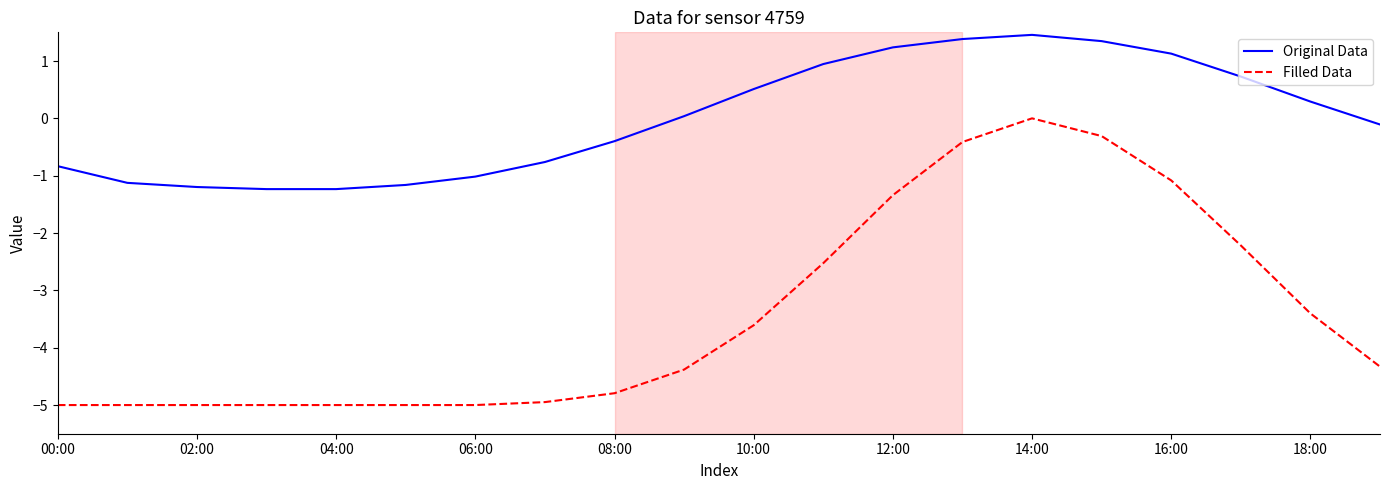

True or false: Original Data and Filled Data intersect in this chart.

False